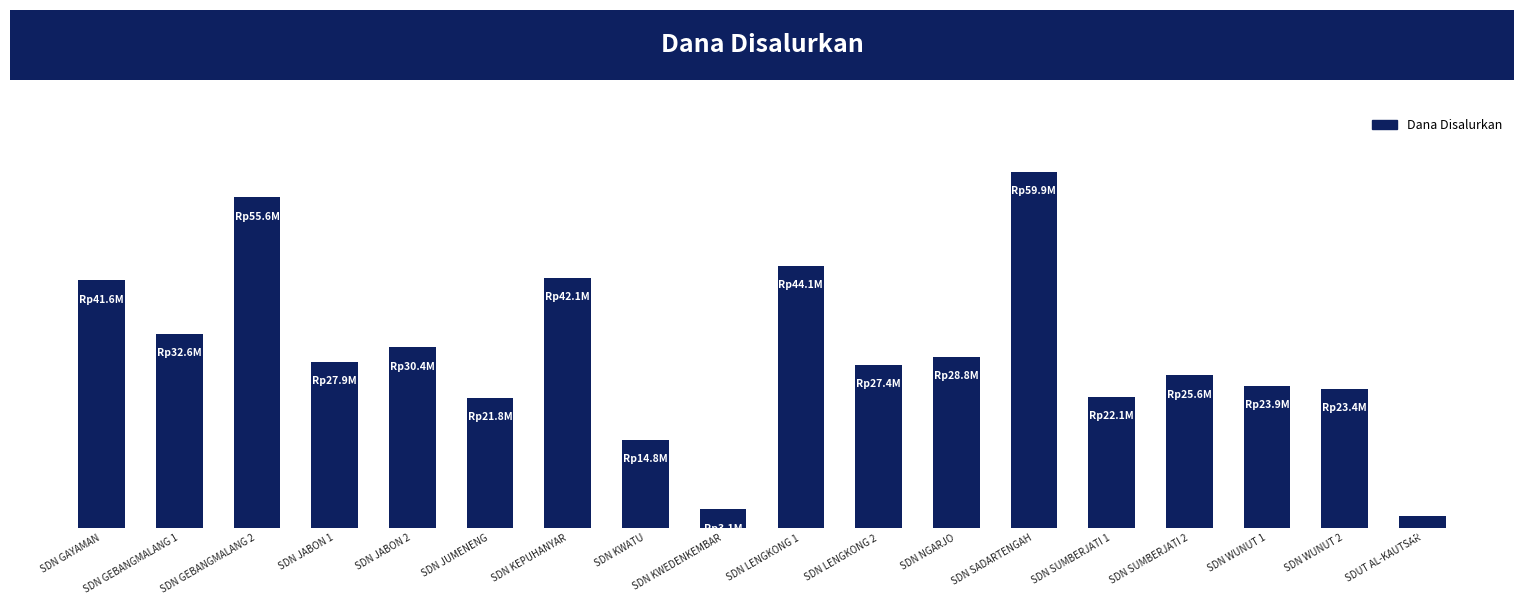

What position from the left is SDN GEBANGMALANG 1?

2